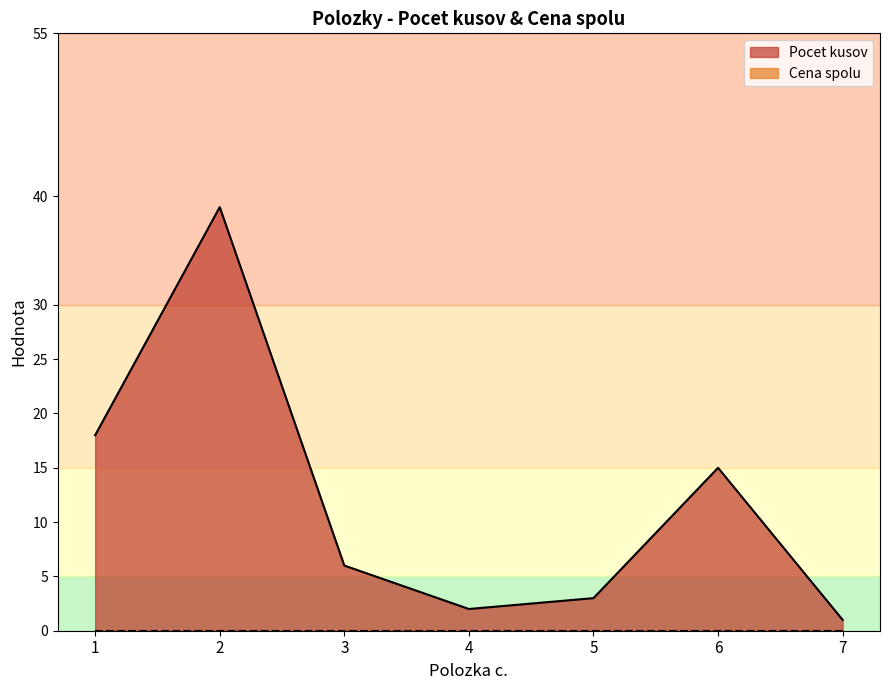

At which category does the data reach its first local valley?

4